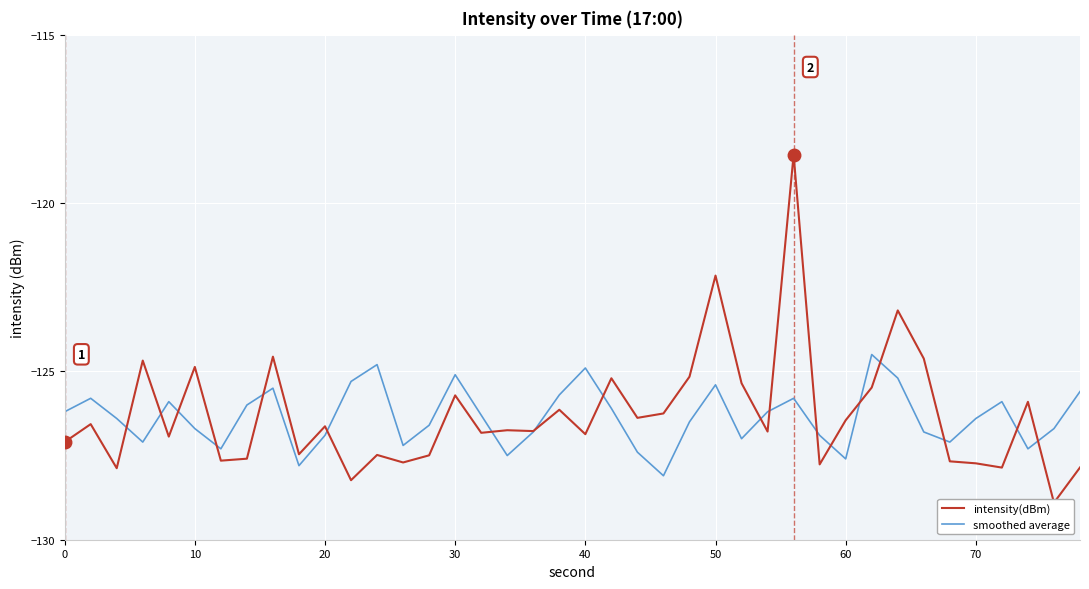

Which series has the largest total across all categories?

intensity(dBm)